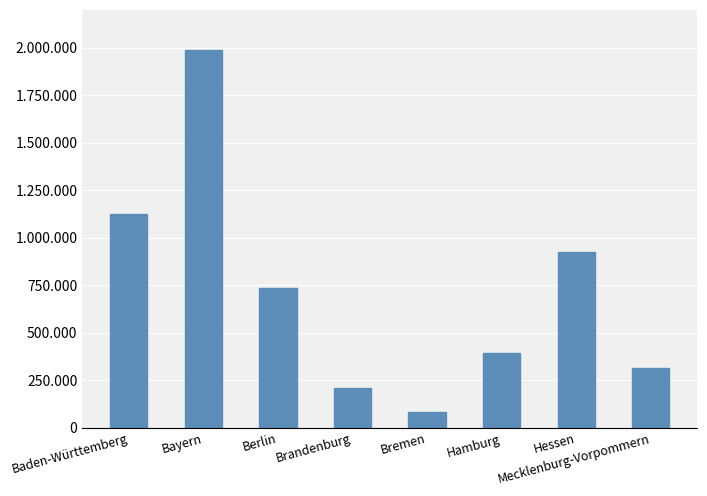

What value does the data have at Bremen, to the nearest 100?

82000